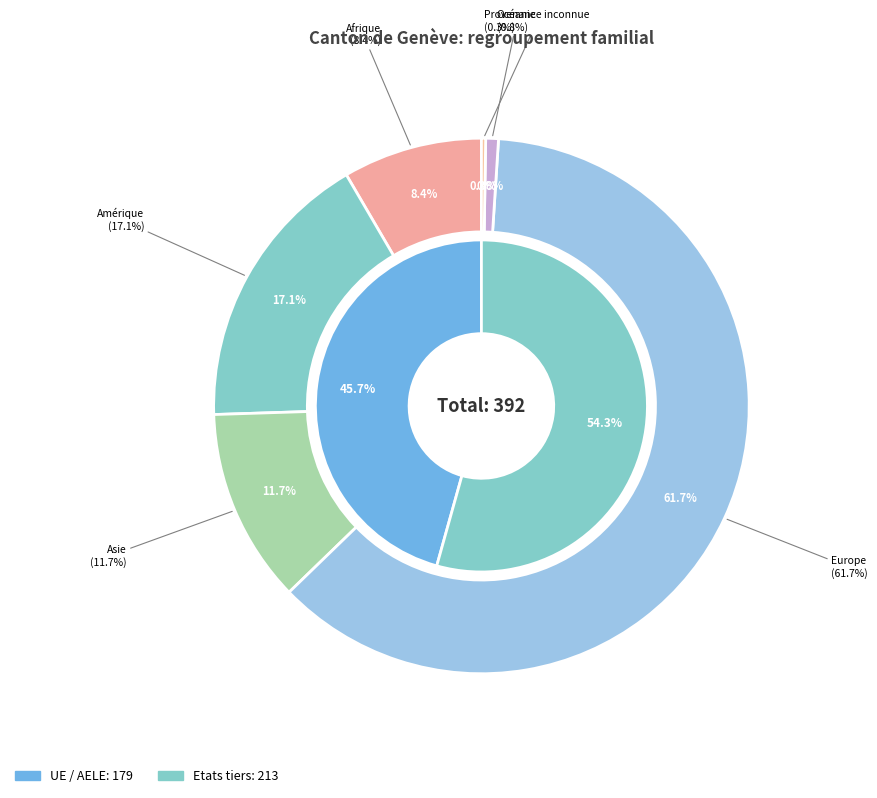

Is there a majority slice in this chart?

Yes